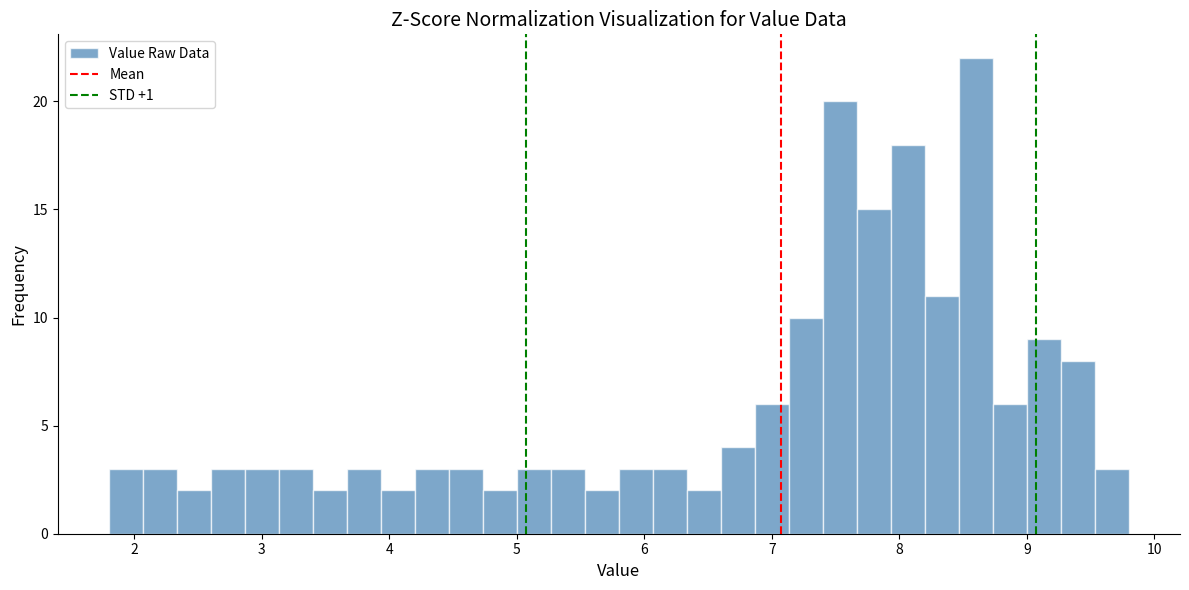

Read against the x-axis, roughly where is the centre of the tallest bar?

8.6